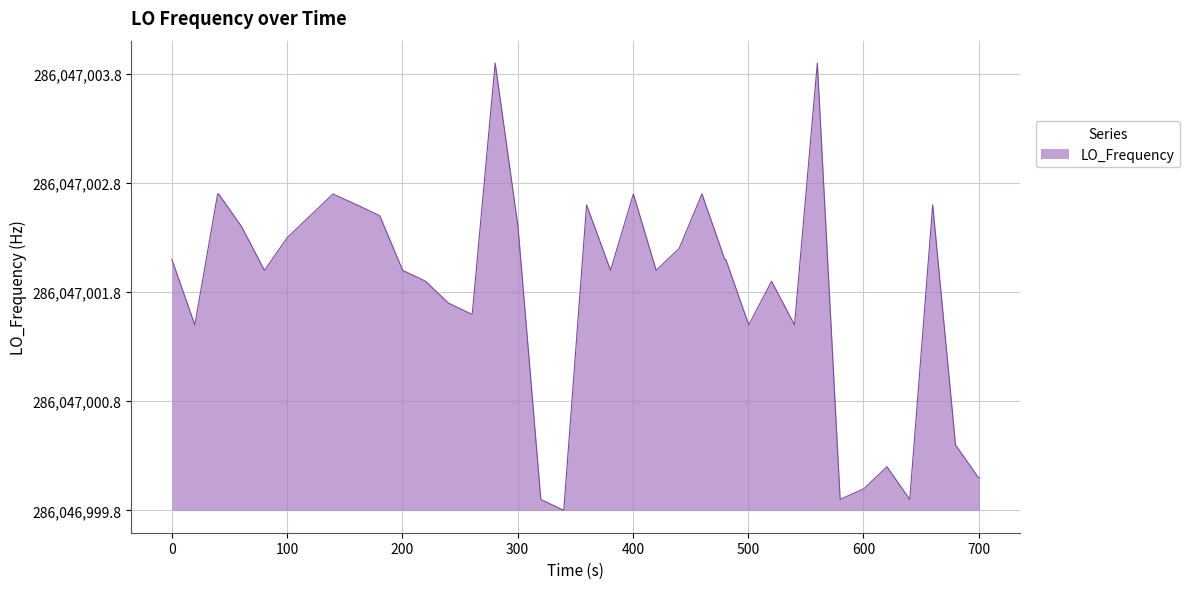

Does the chart display data point markers on the line(s)?

No